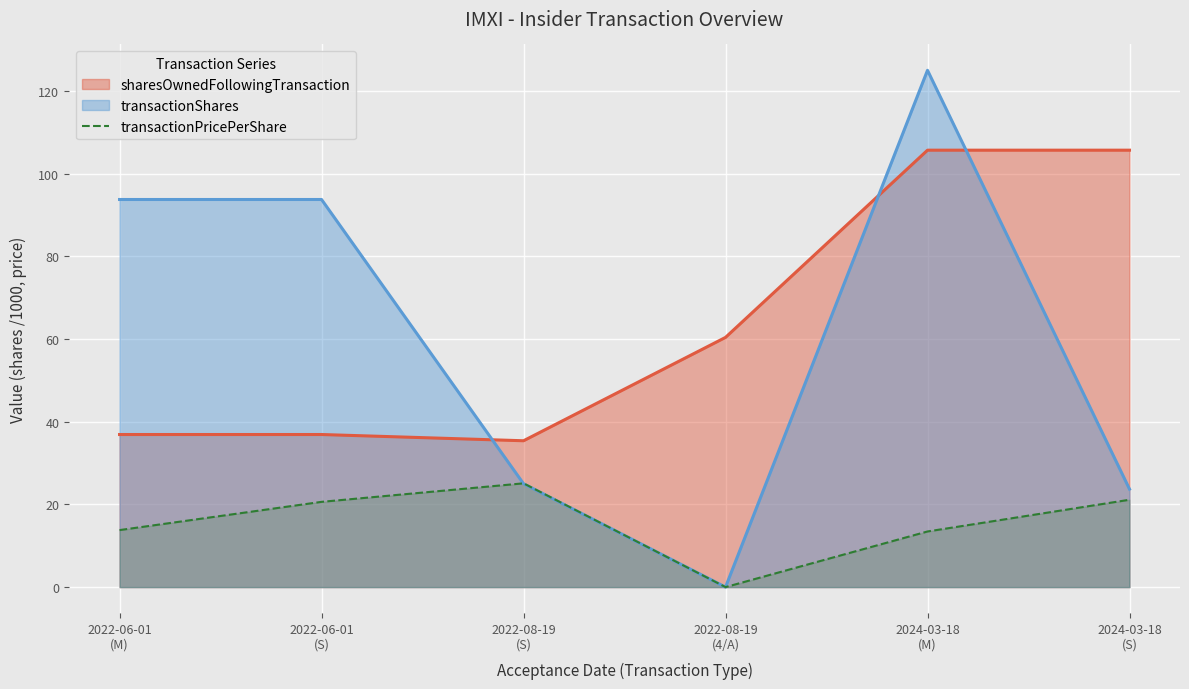

List the series in order of their peak value, highest first.

transactionShares, sharesOwnedFollowingTransaction, transactionPricePerShare